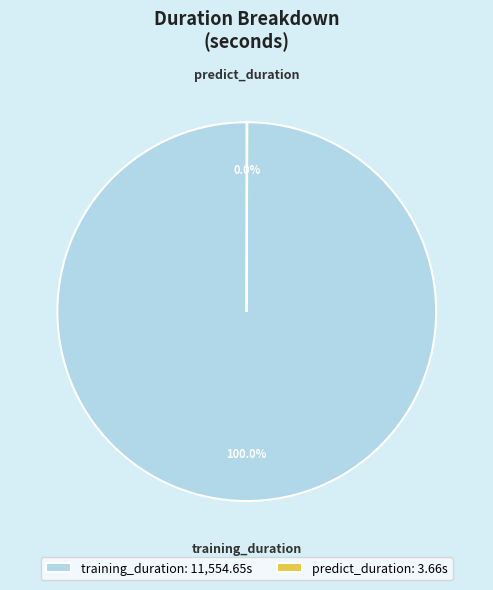

Which category accounts for the majority?

training_duration